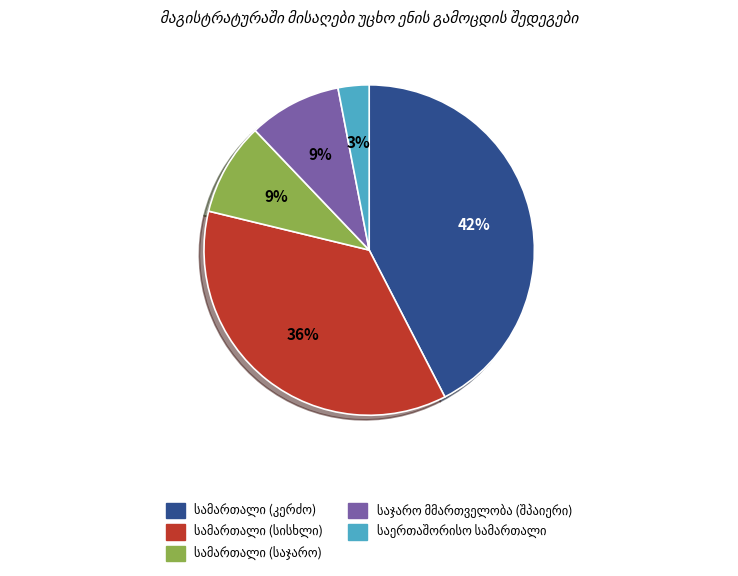

Is there a majority slice in this chart?

No